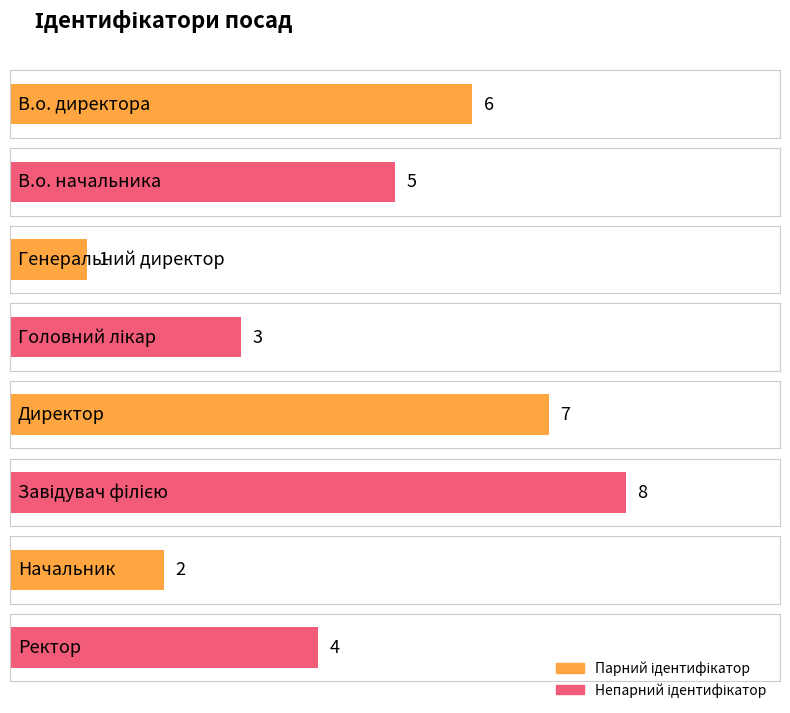

Approximately how many times larger is the value at Директор compared to В.о. директора?

1.2